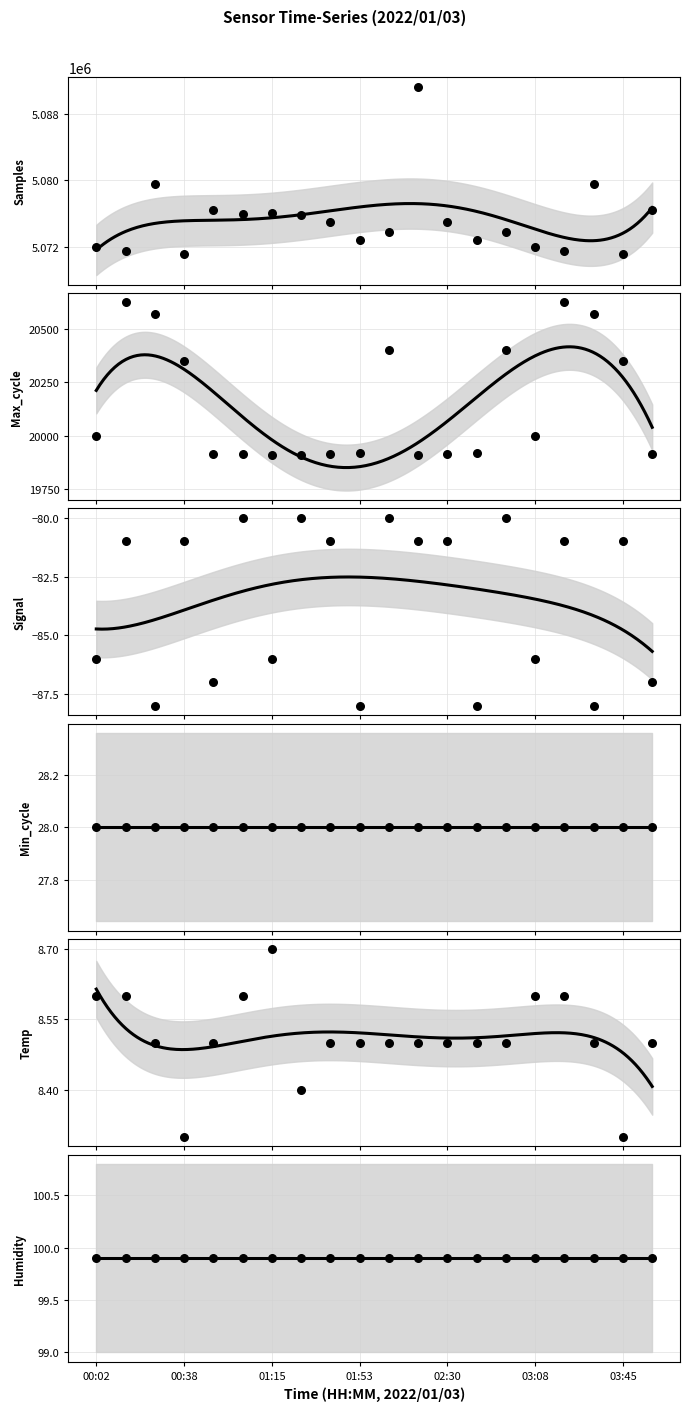

Is the value of Samples at 00:26 greater than the value of Signal at 01:15?

Yes